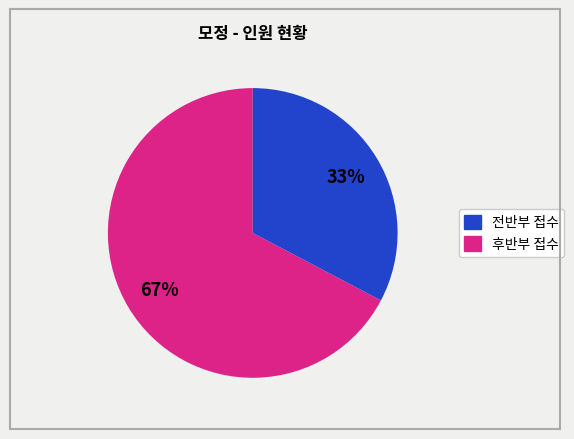

To the nearest percent, what is the average slice percentage?

50%